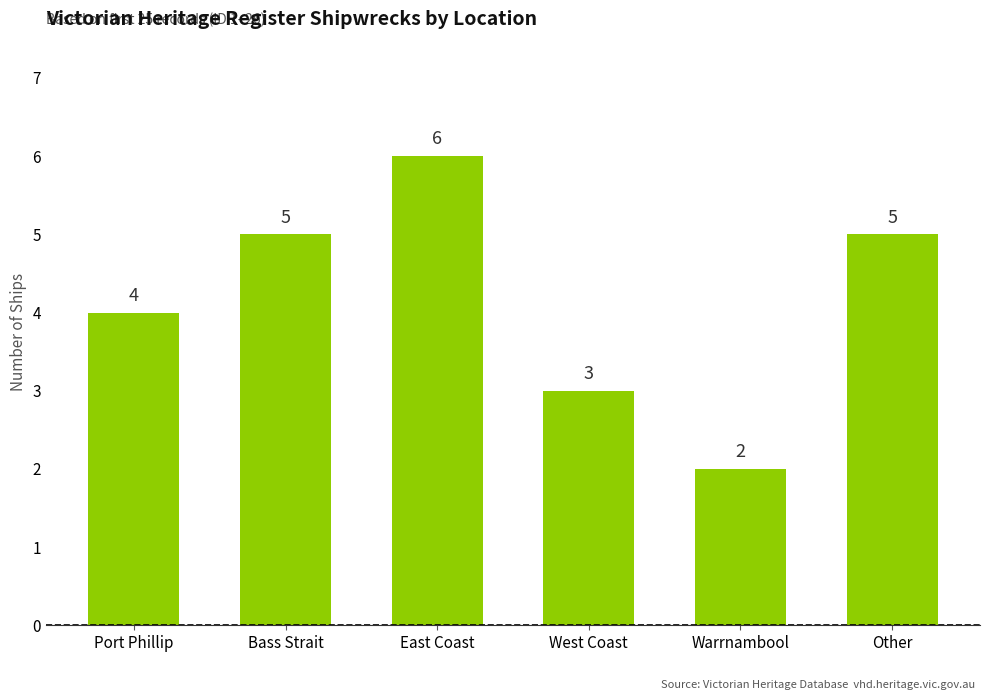

How many data points are less than 5?

3